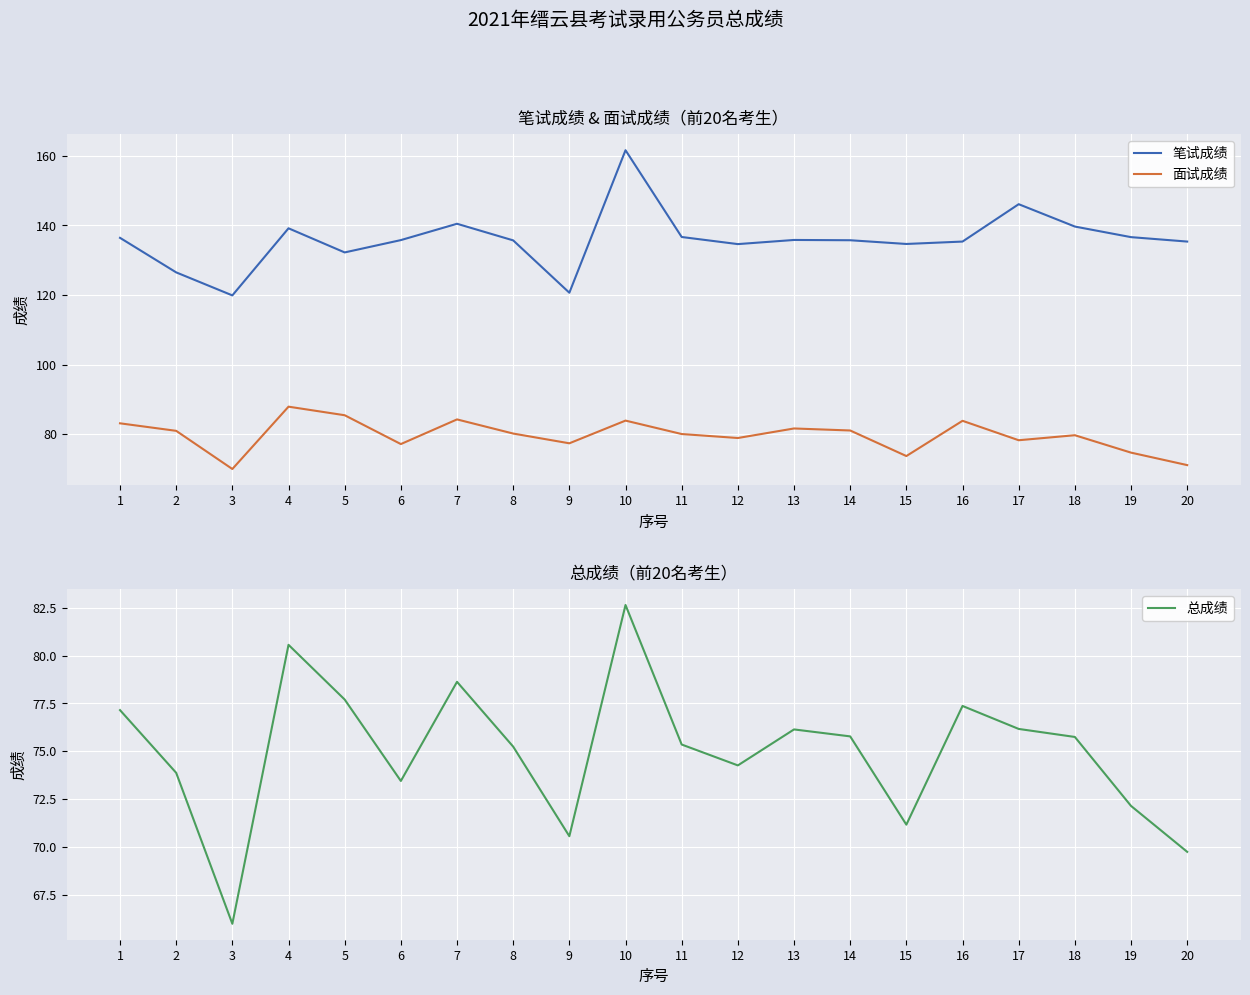

Where is the first local maximum for 面试成绩?

4